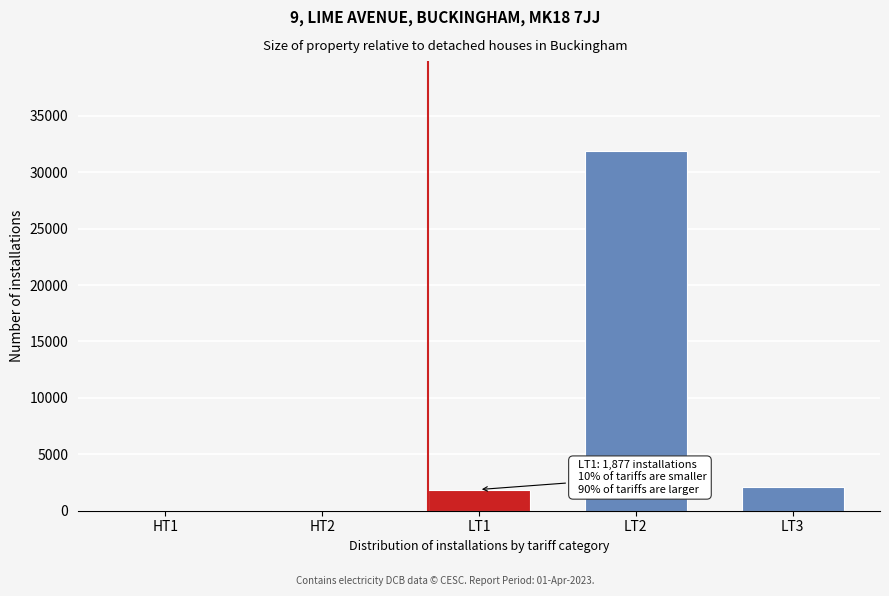

At which category does the chart reach its peak across all series?

LT2